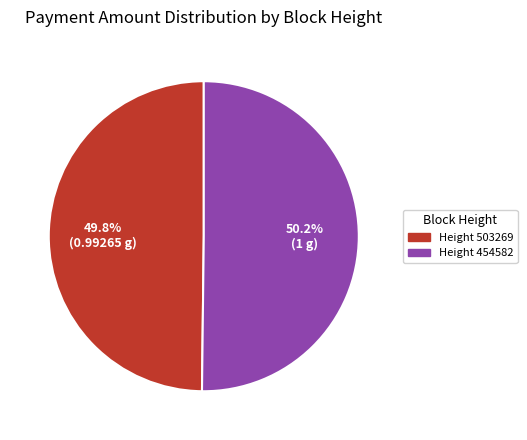

Is there any slice that represents more than half of the pie?

Yes